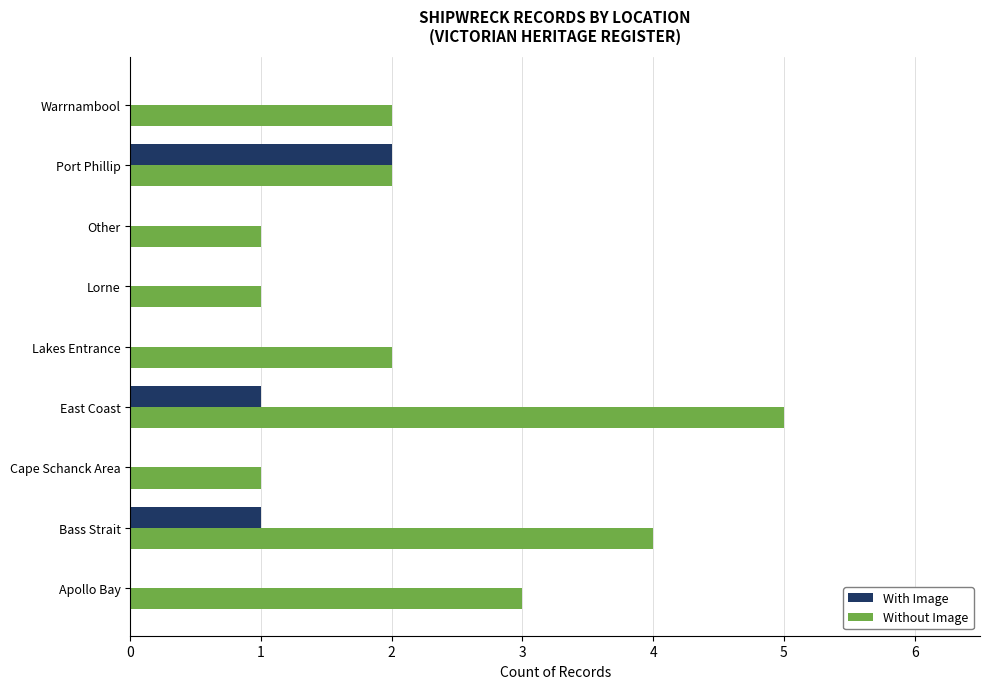

Between East Coast and Port Phillip, which series saw the biggest shift?

Without Image